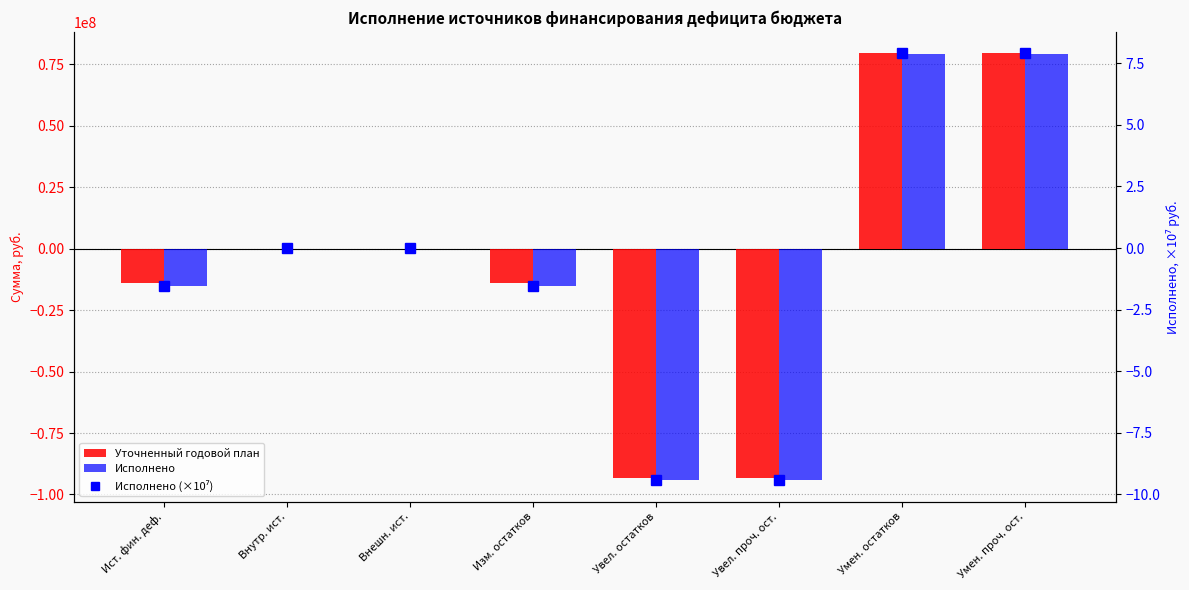

How many series are shown in this chart?

3